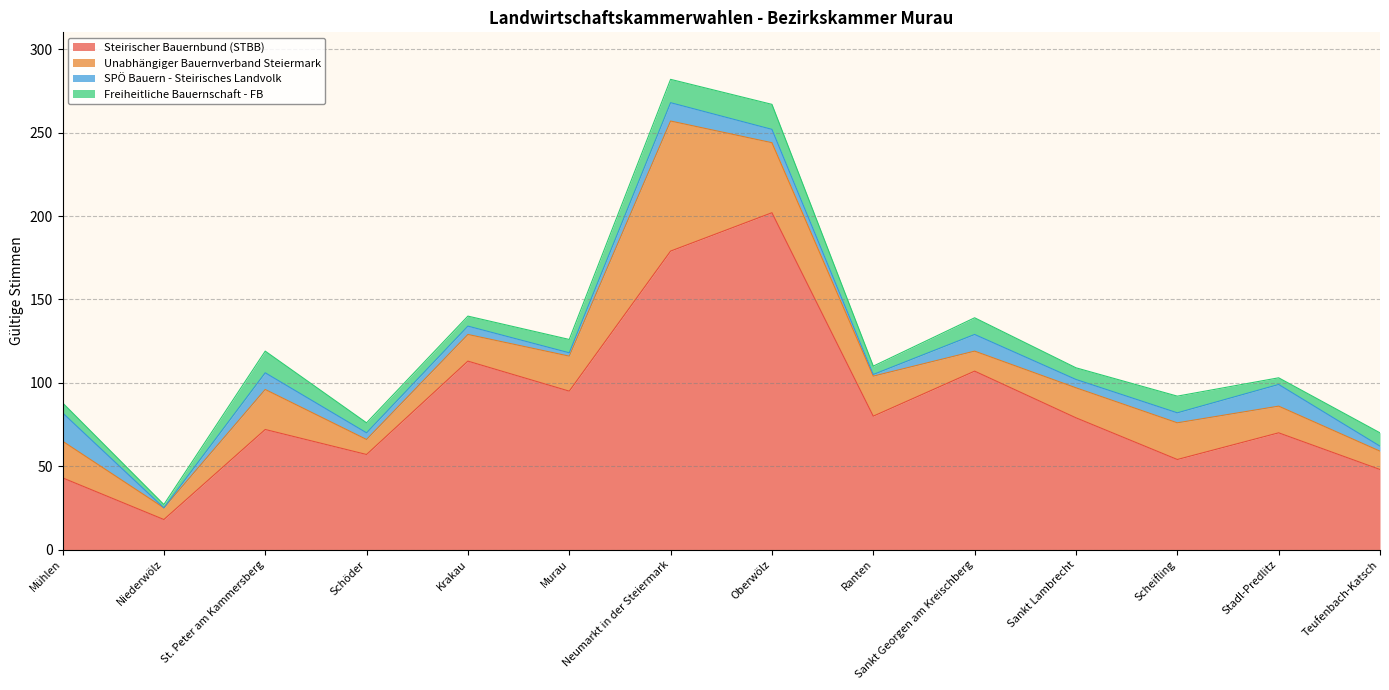

What is the difference between the maximum and minimum values in the Unabhängiger Bauernverband Steiermark series?

71